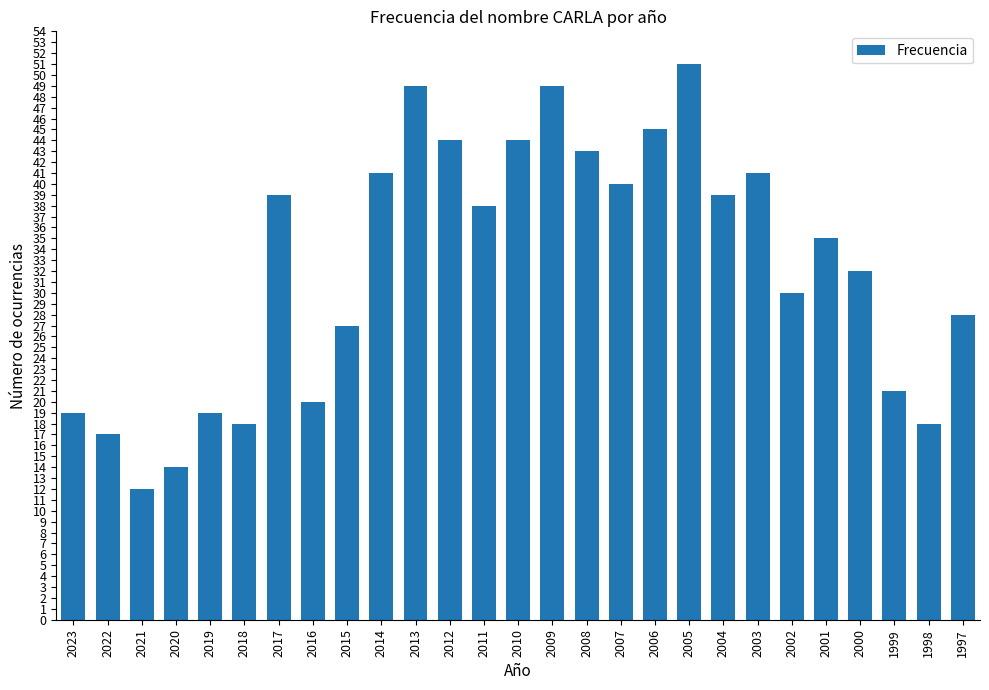

Reading right to left, transcribe all the data shown in this chart.

28	18	21	32	35	30	41	39	51	45	40	43	49	44	38	44	49	41	27	20	39	18	19	14	12	17	19